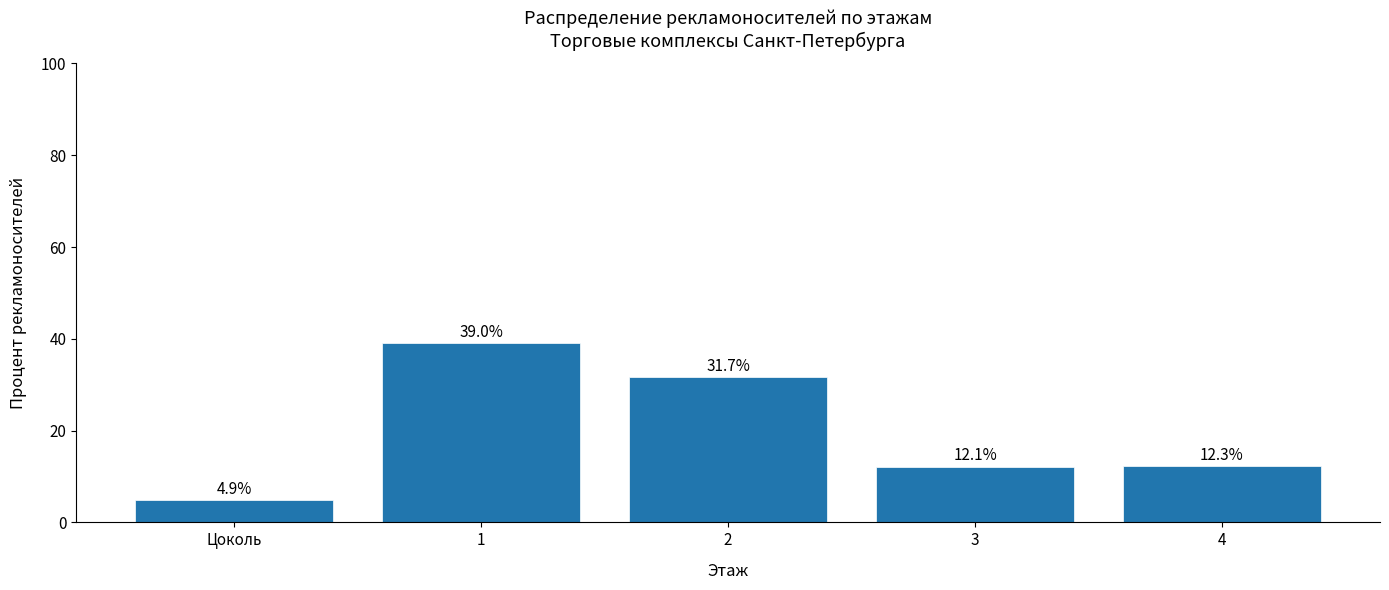

True or false: the data shows 39.0 at 1.

True